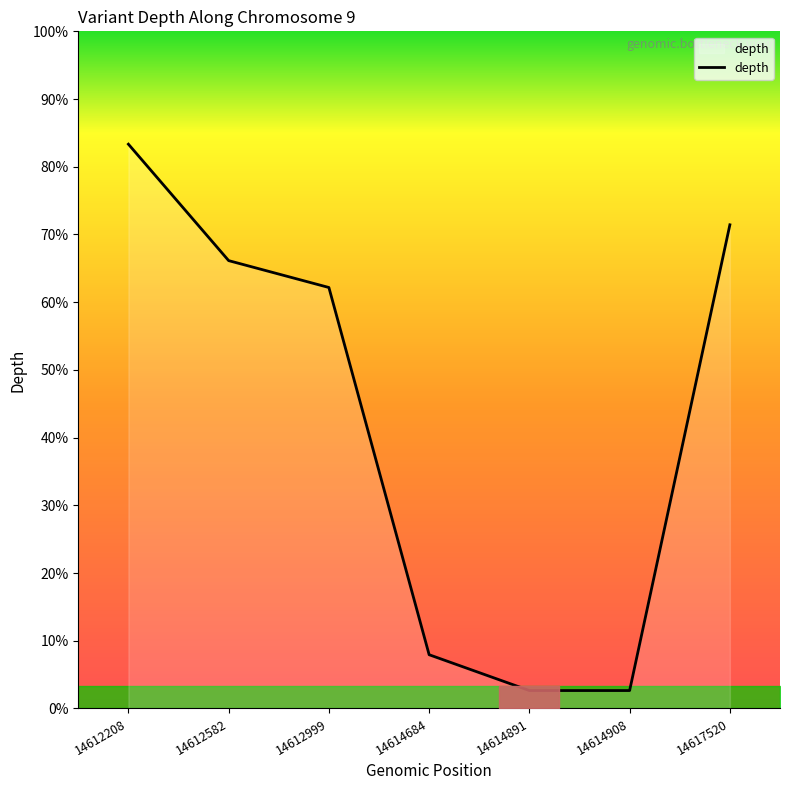

True or false: the data has more than 2 interior local peaks.

False